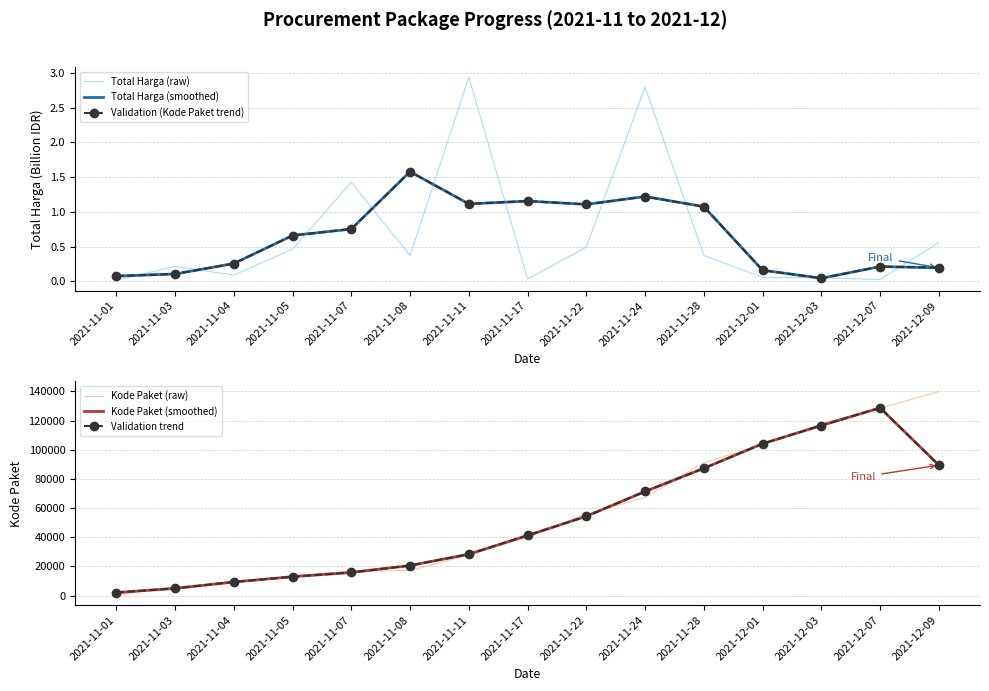

Reading left to right, extract all data points from this chart.

Total Harga (raw): 0.0	0.2	0.1	0.5	1.4	0.4	2.9	0.0	0.5	2.8	0.4	0.1	0.1	0.0	0.6
Total Harga (smoothed): 0.1	0.1	0.3	0.7	0.8	1.6	1.1	1.2	1.1	1.2	1.1	0.2	0.0	0.2	0.2
Validation (Kode Paket trend): 0.1	0.1	0.3	0.7	0.8	1.6	1.1	1.2	1.1	1.2	1.1	0.2	0.0	0.2	0.2
Kode Paket (raw): 464.0	5997.0	8530.0	13652.0	16823.0	17272.0	27891.0	40112.0	55826.0	67279.0	91101.0	103541.0	117783.0	128516.0	139817.0
Kode Paket (smoothed): 2153.7	4997.0	9393.0	13001.7	15915.7	20662.0	28425.0	41276.3	54405.7	71402.0	87307.0	104141.7	116613.3	128705.3	89444.3
Validation trend: 2153.7	4997.0	9393.0	13001.7	15915.7	20662.0	28425.0	41276.3	54405.7	71402.0	87307.0	104141.7	116613.3	128705.3	89444.3